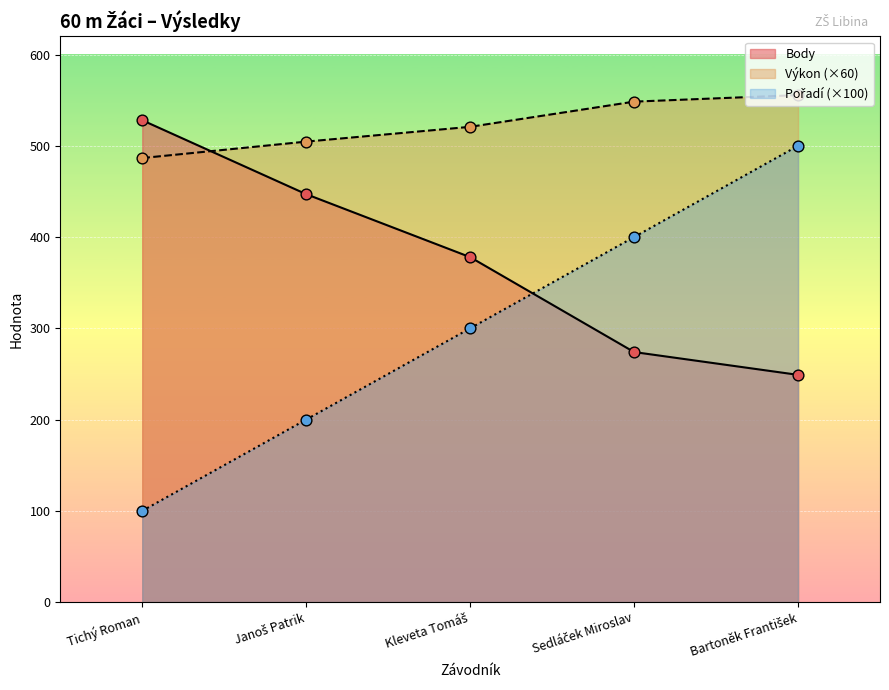

Is the value of Body at Kleveta Tomáš greater than the value of Pořadí at Bartoněk František?

No